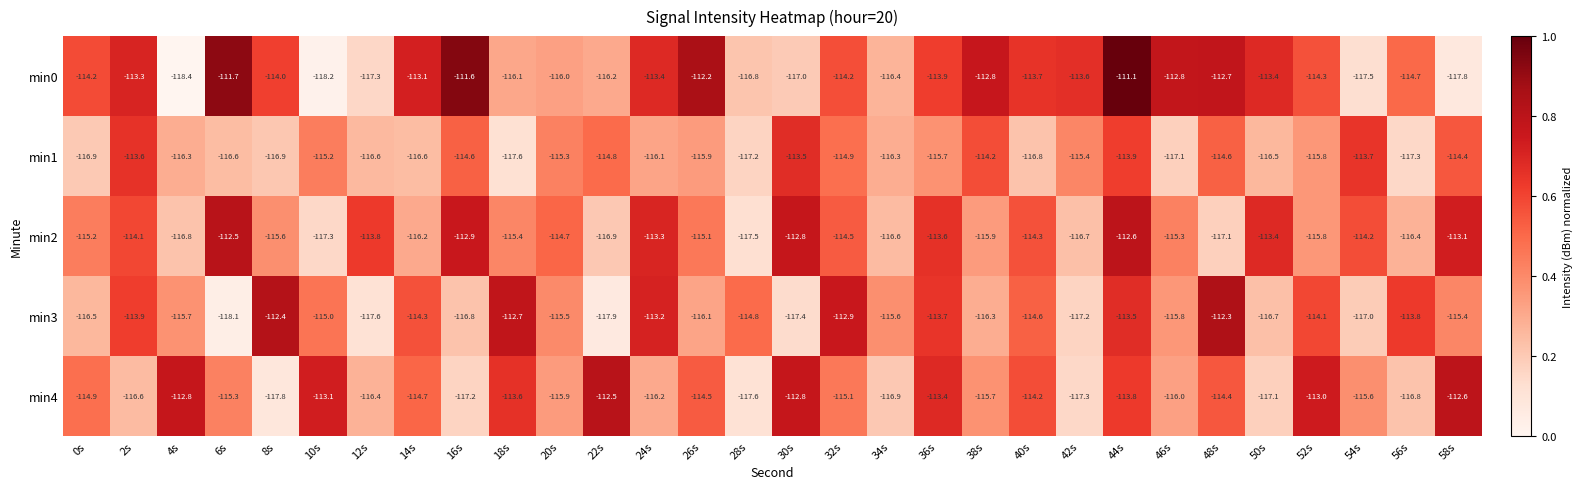

At 14s, list the series in order from smallest to largest.

min1, min2, min4, min3, min0